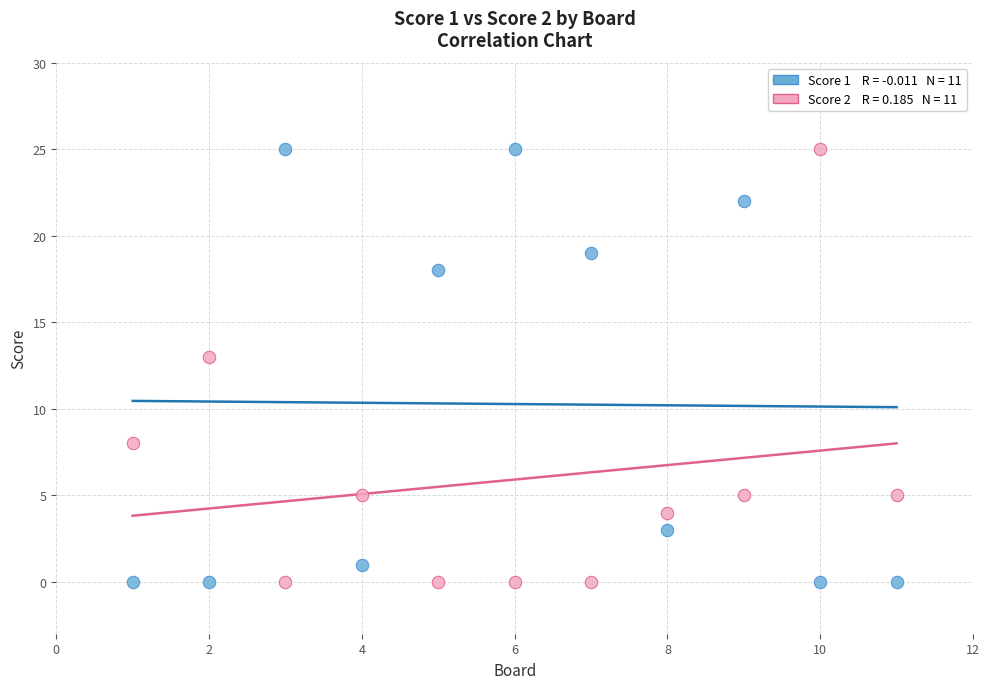

Across all data points, what is the range of Y values (max minus min)?

25